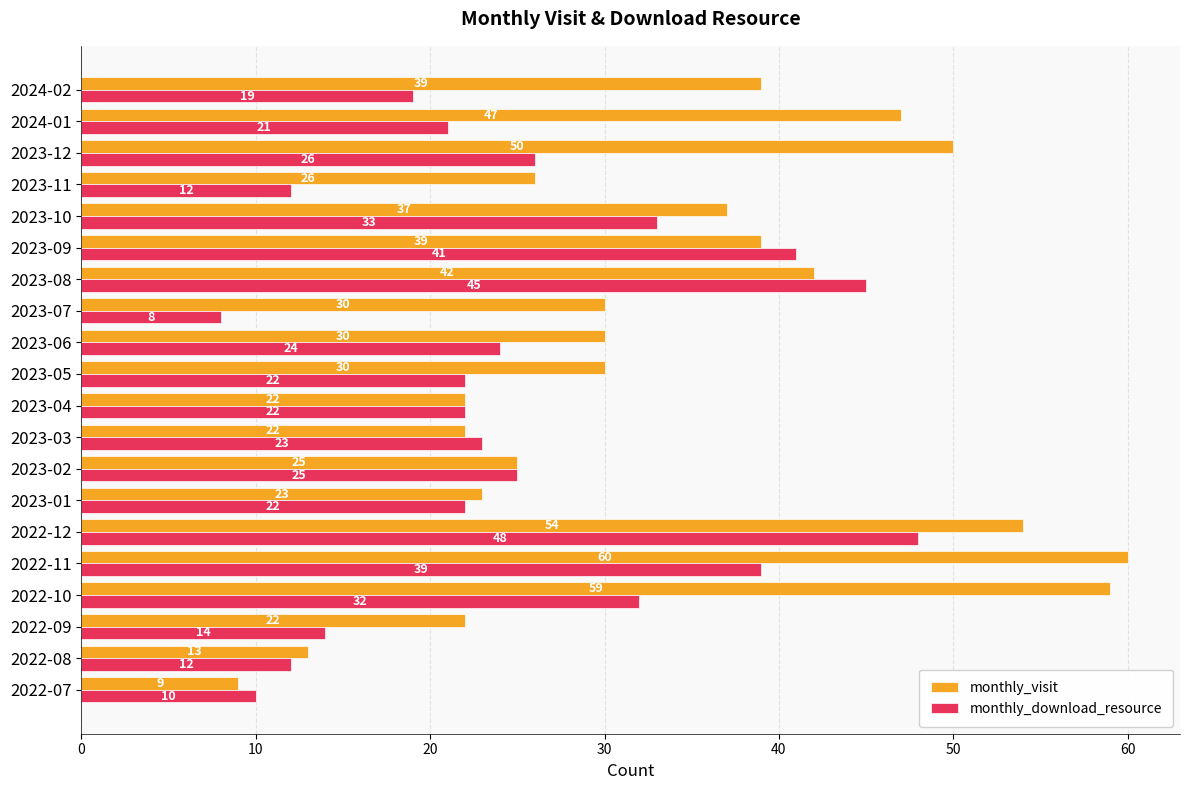

List the series in order of their peak value, highest first.

monthly_visit, monthly_download_resource